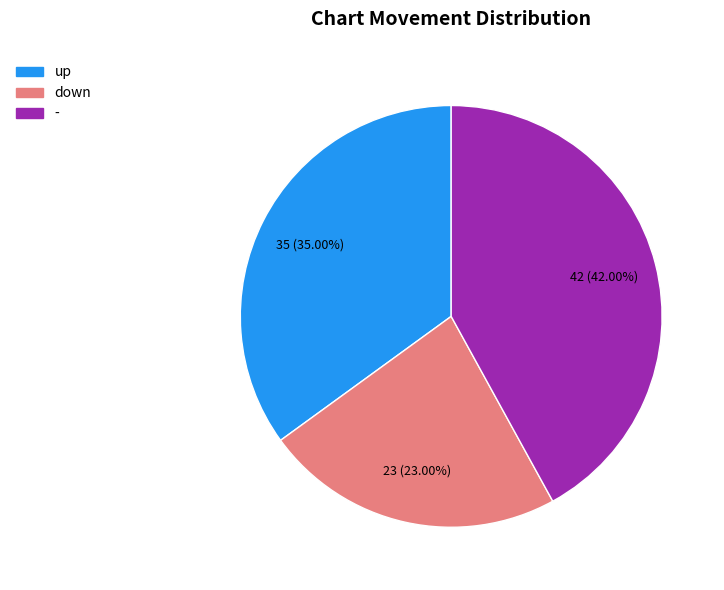

Is there a majority slice in this chart?

No